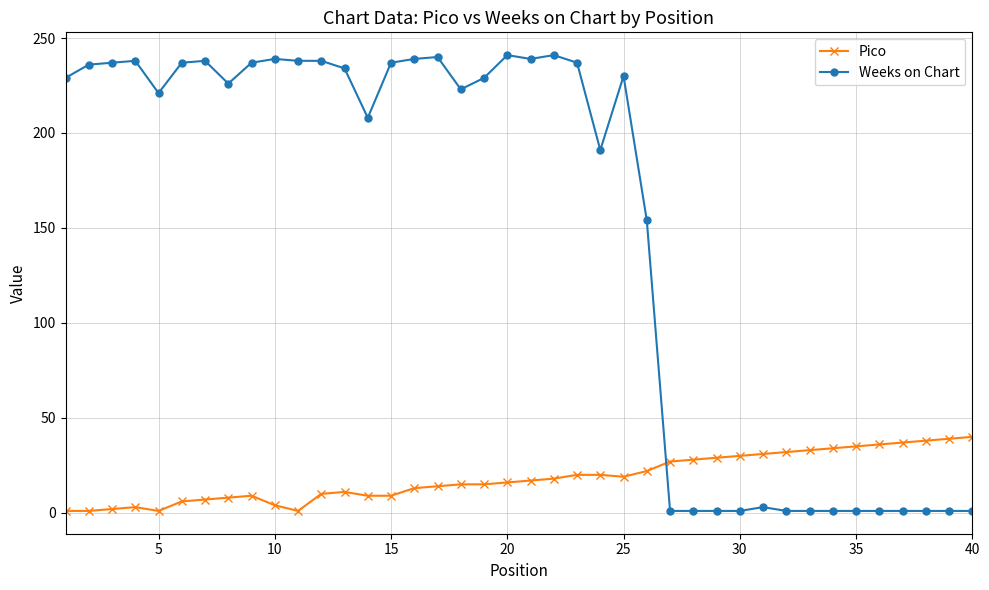

How many lines are shown in the chart?

2